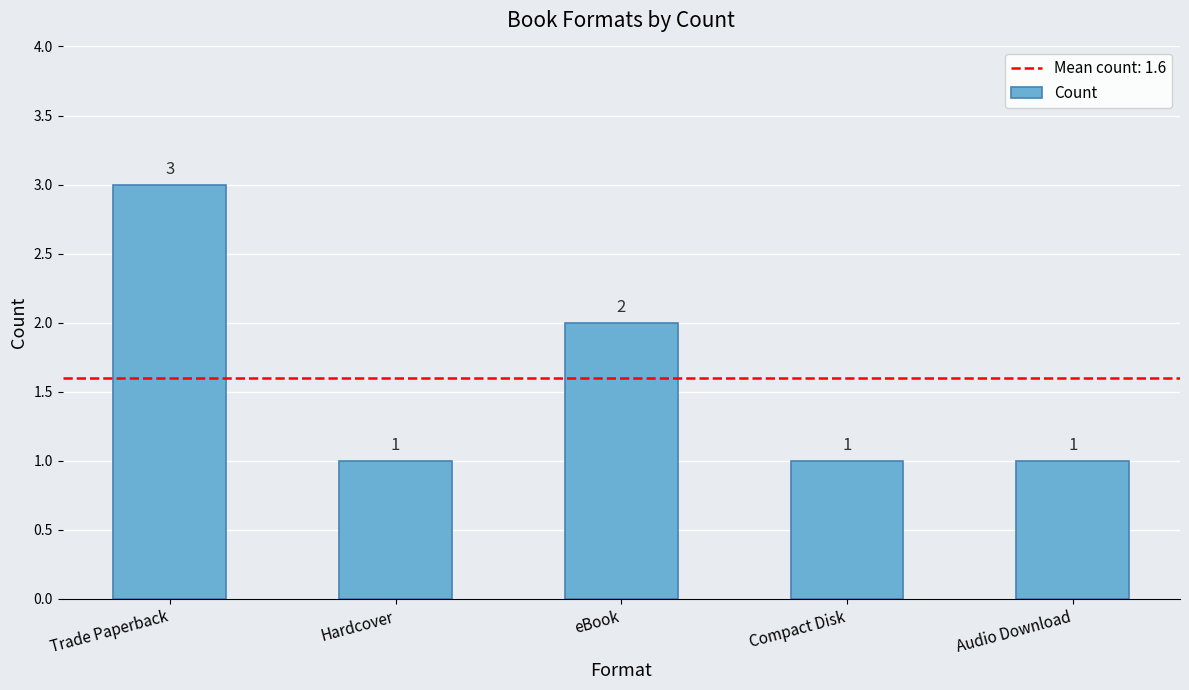

Is it true that the value at Trade Paperback is 3?

True